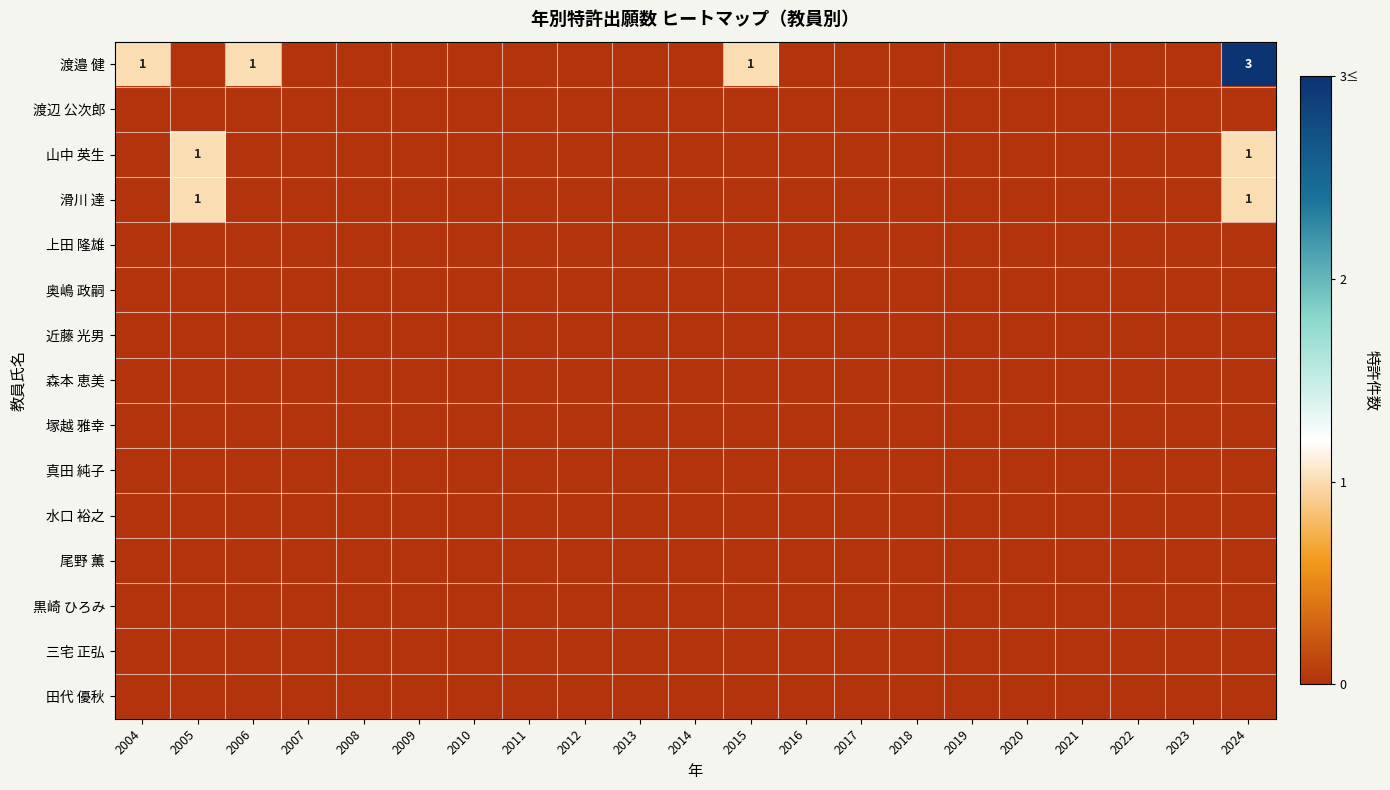

Which series has the largest range (max minus min)?

渡邉 健